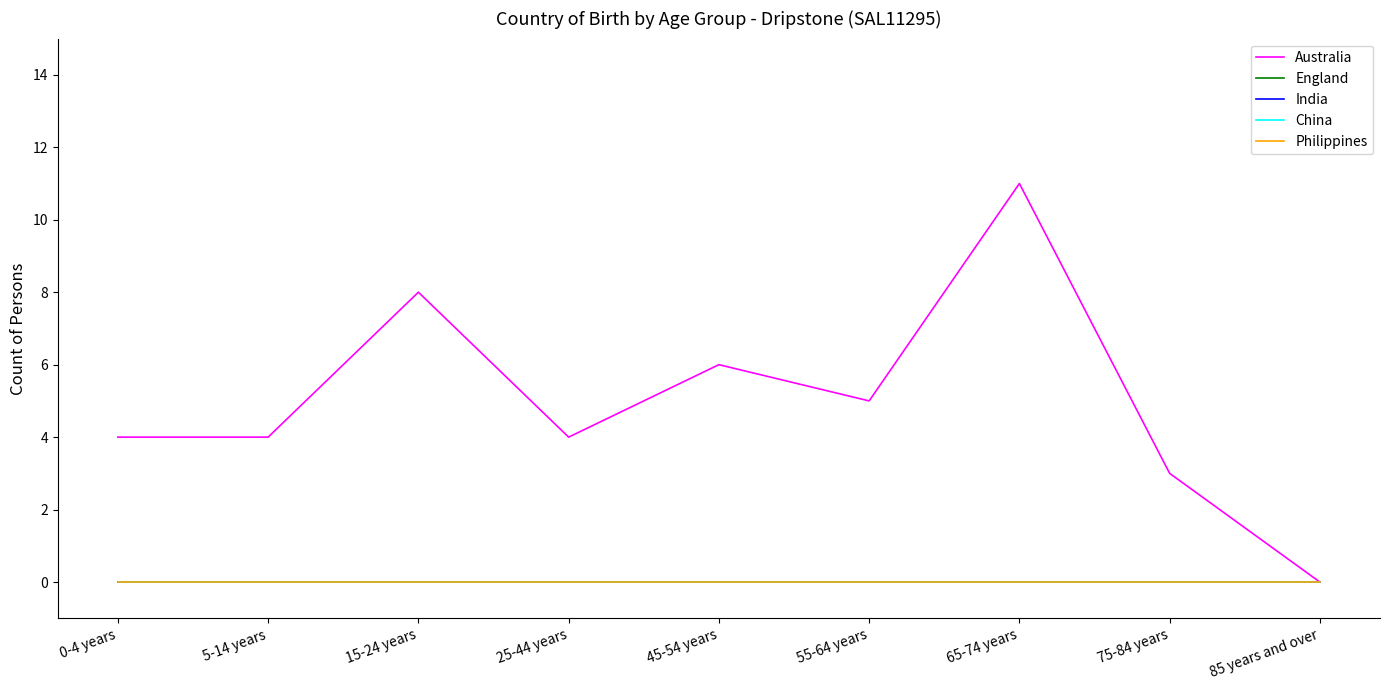

How many interior local valleys does the Australia series have?

2